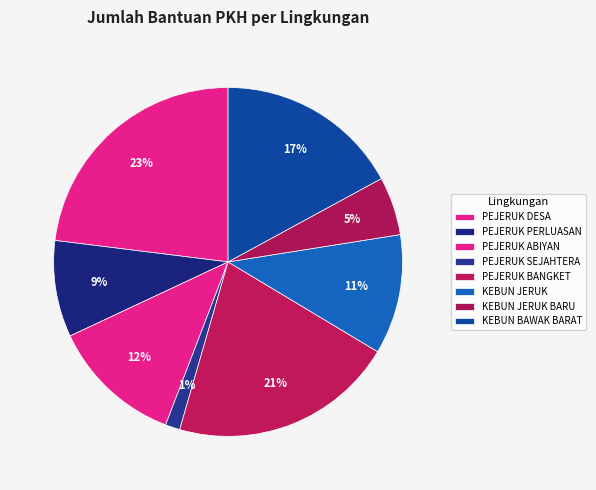

How many slices are in this pie chart?

8